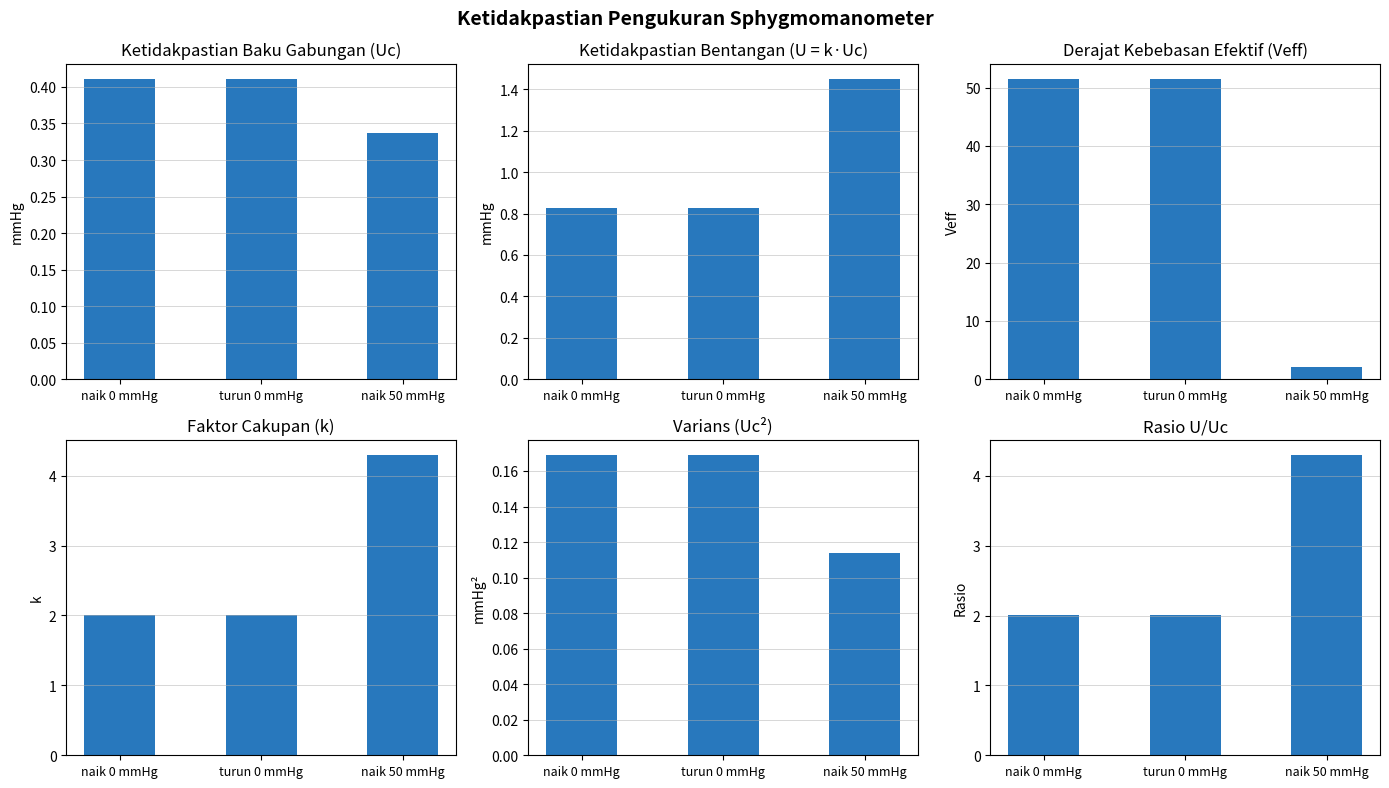

What is the maximum value shown in the chart?

51.5